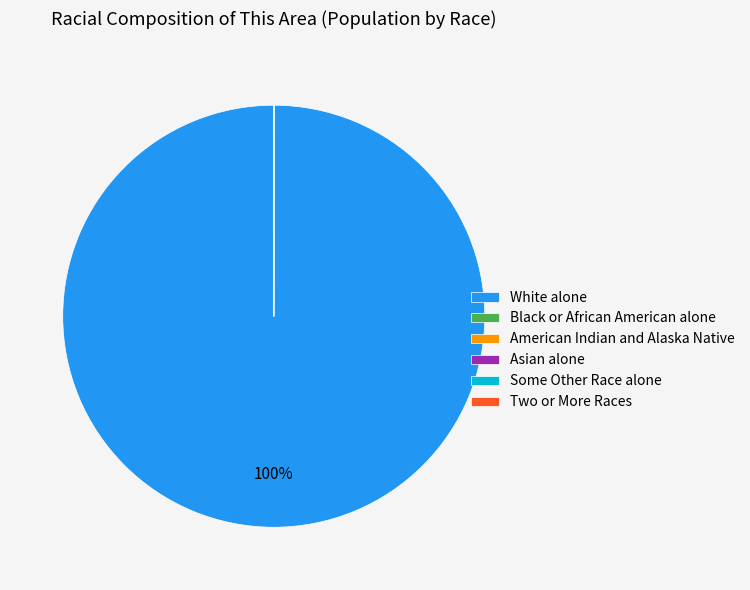

What percentage is the White alone slice, to the nearest percent?

100%